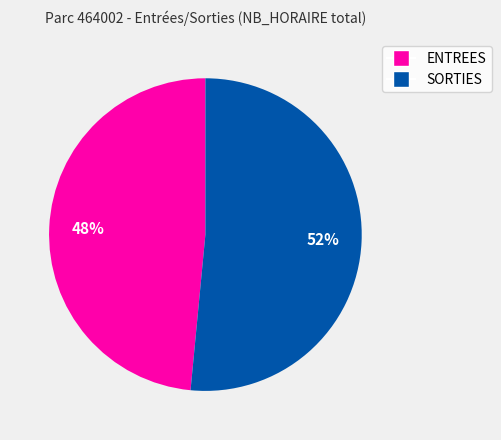

Combined, do SORTIES and ENTREES account for over 50%?

Yes